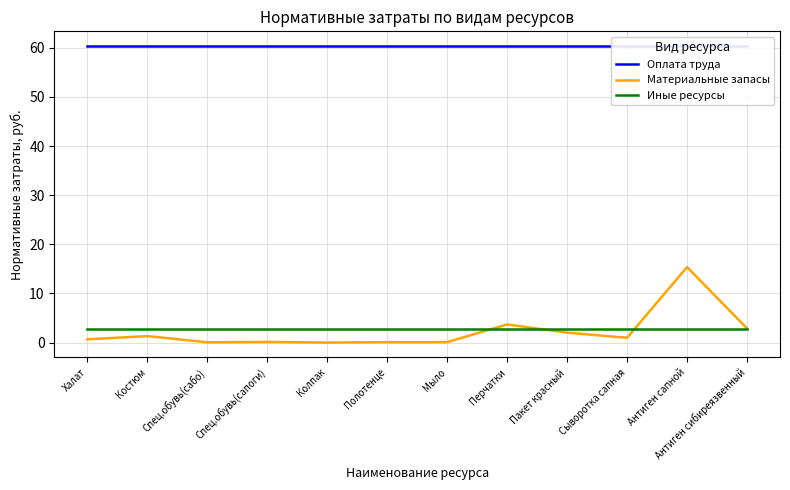

At which category is the sum across all series the highest?

Антиген сапной